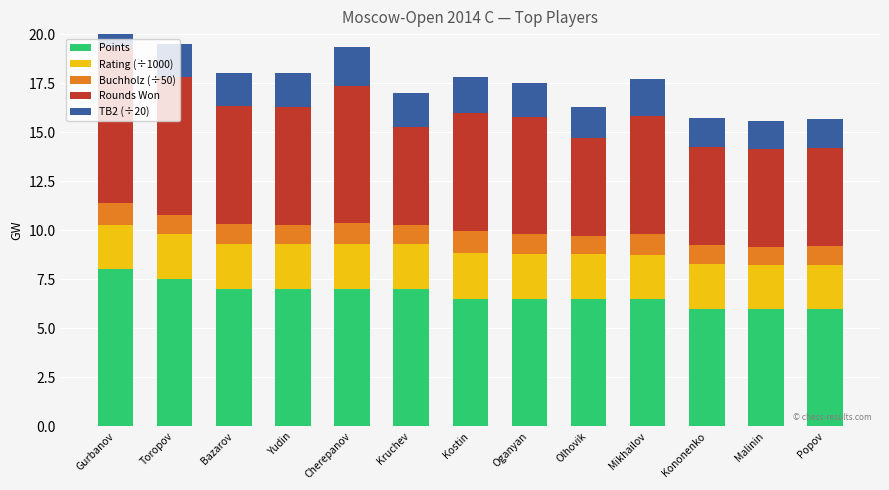

What is the maximum value shown in the chart?

8.0